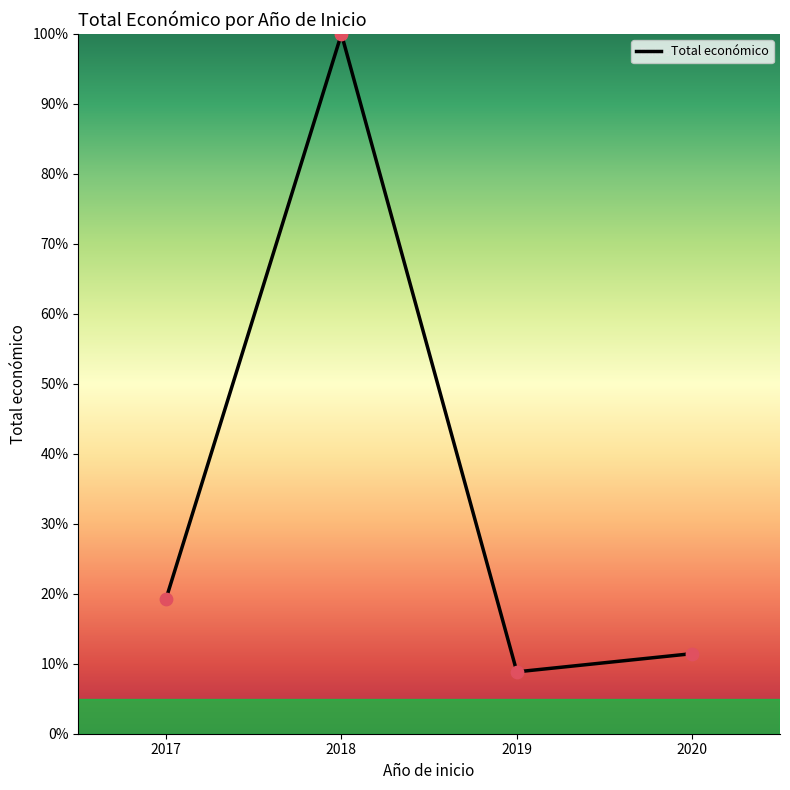

What is the ratio of the value at 2017 to the value at 2018?

0.2